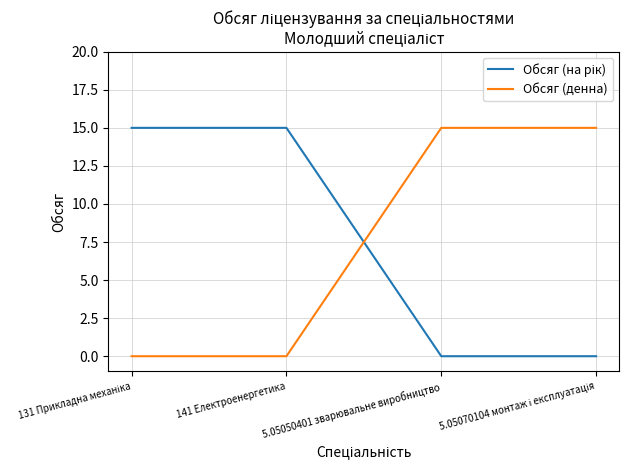

The Обсяг (денна) series shows -7 at 141 Електроенергетика. True or false?

False